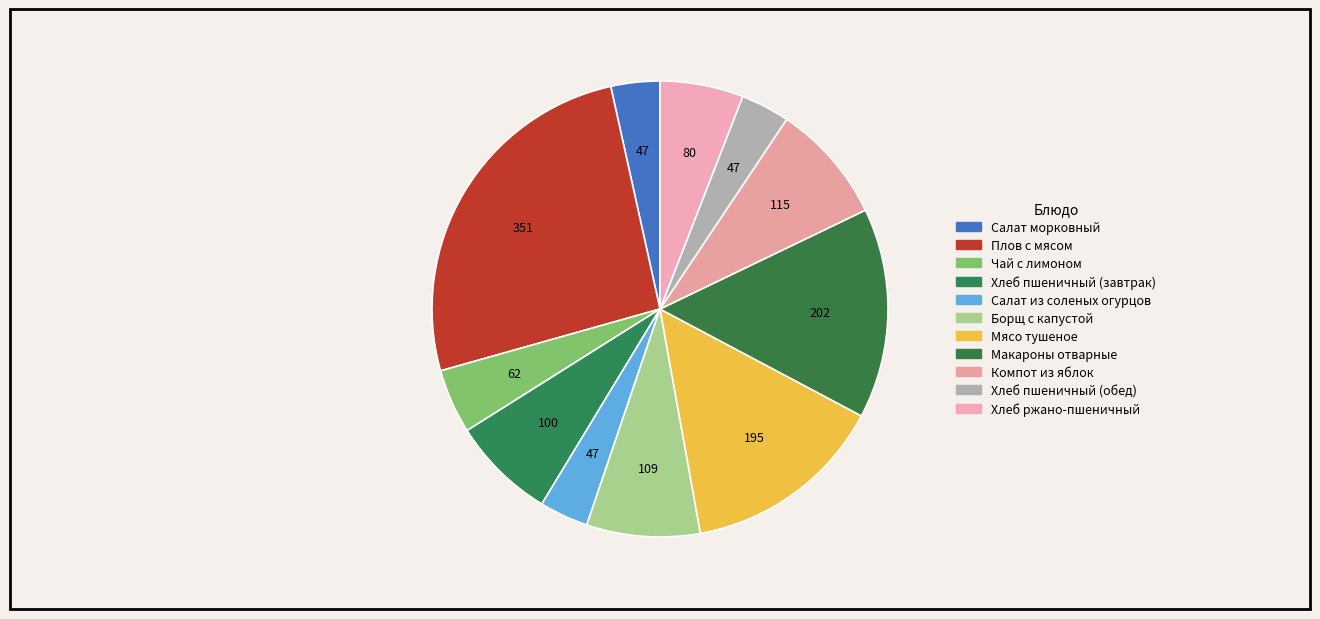

To the nearest percent, what is the difference between the largest and smallest slice percentages?

22%